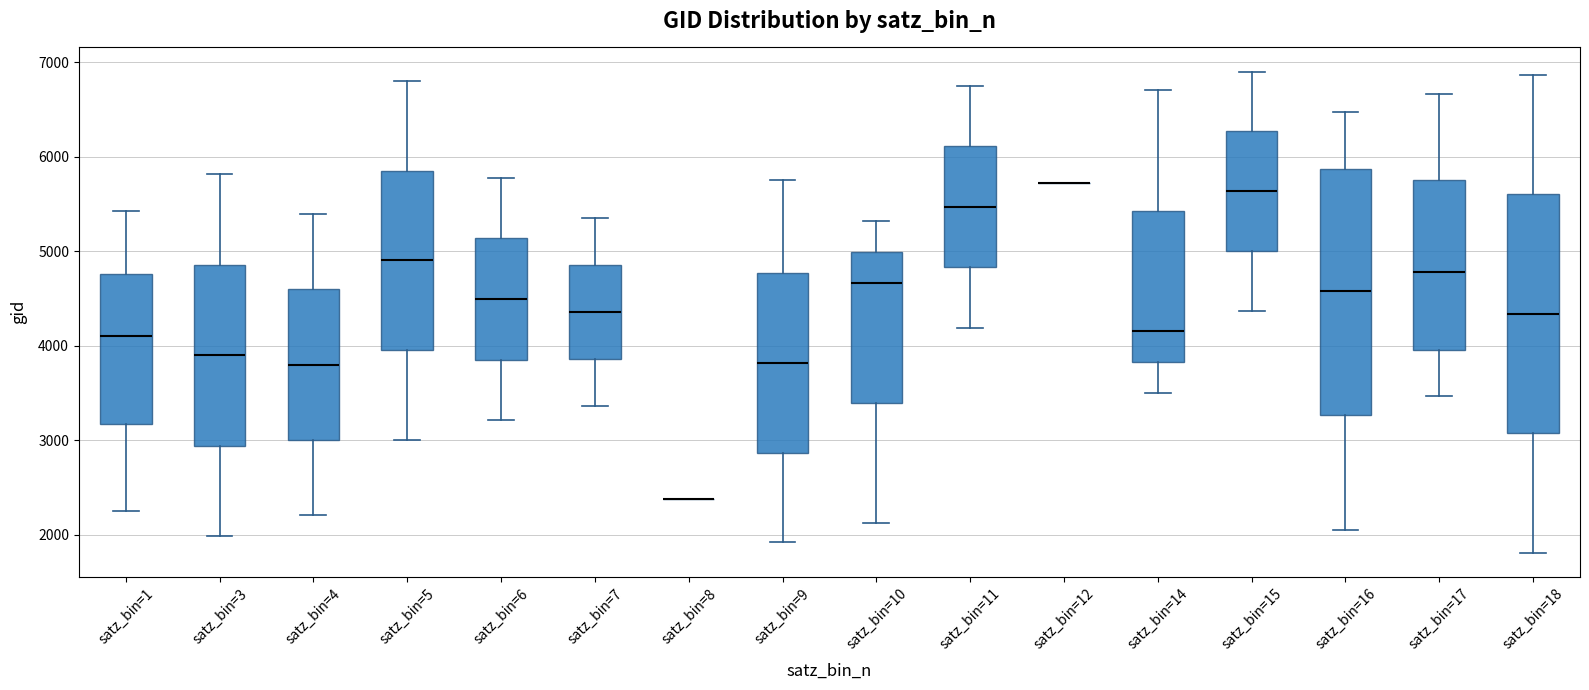

Reading left to right, read every box against the y-axis: the position of its median line, the range the box covers, and the ends of its whiskers. The values are not printed on the chart, so give them approximately, as read against the axis.

satz_bin=1: median 4100, box 3200 to 4800, whiskers 2200 to 5400
satz_bin=3: median 3900, box 2900 to 4900, whiskers 2000 to 5800
satz_bin=4: median 3800, box 3000 to 4600, whiskers 2200 to 5400
satz_bin=5: median 4900, box 4000 to 5900, whiskers 3000 to 6800
satz_bin=6: median 4500, box 3900 to 5100, whiskers 3200 to 5800
satz_bin=7: median 4400, box 3900 to 4900, whiskers 3400 to 5400
satz_bin=8: box collapsed to a line at 2400, whiskers 2400 to 2400
satz_bin=9: median 3800, box 2900 to 4800, whiskers 1900 to 5800
satz_bin=10: median 4700, box 3400 to 5000, whiskers 2100 to 5300
satz_bin=11: median 5500, box 4800 to 6100, whiskers 4200 to 6700
satz_bin=12: box collapsed to a line at 5700, whiskers 5700 to 5700
satz_bin=14: median 4200, box 3800 to 5400, whiskers 3500 to 6700
satz_bin=15: median 5600, box 5000 to 6300, whiskers 4400 to 6900
satz_bin=16: median 4600, box 3300 to 5900, whiskers 2100 to 6500
satz_bin=17: median 4800, box 4000 to 5800, whiskers 3500 to 6700
satz_bin=18: median 4300, box 3100 to 5600, whiskers 1800 to 6900